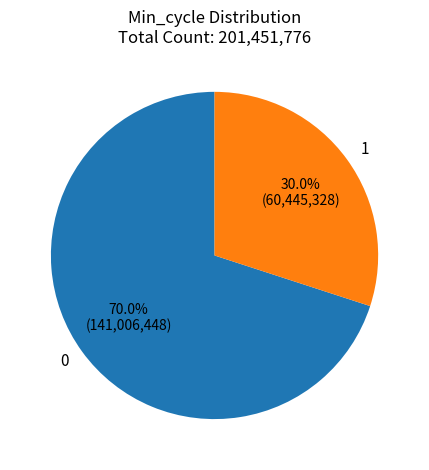

Rank the categories by value from lowest to highest.

1, 0